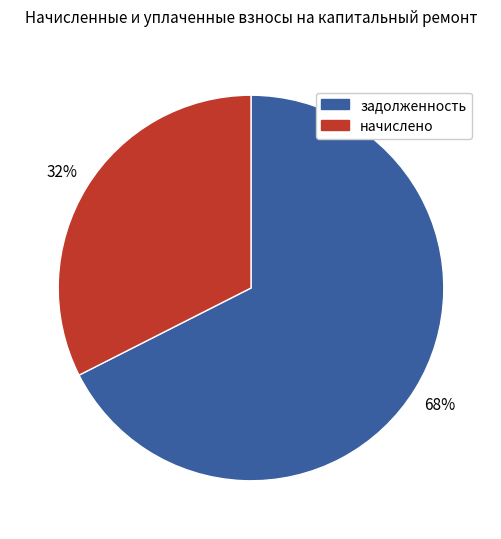

To the nearest percent, what is the average slice percentage?

50%